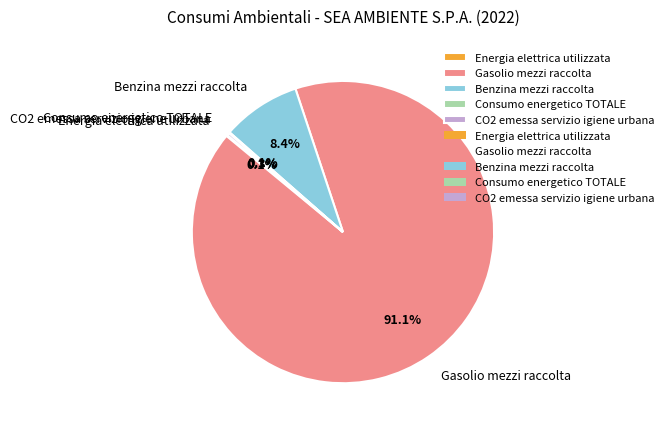

The Benzina mezzi raccolta slice represents 8% of the pie. True or false?

True